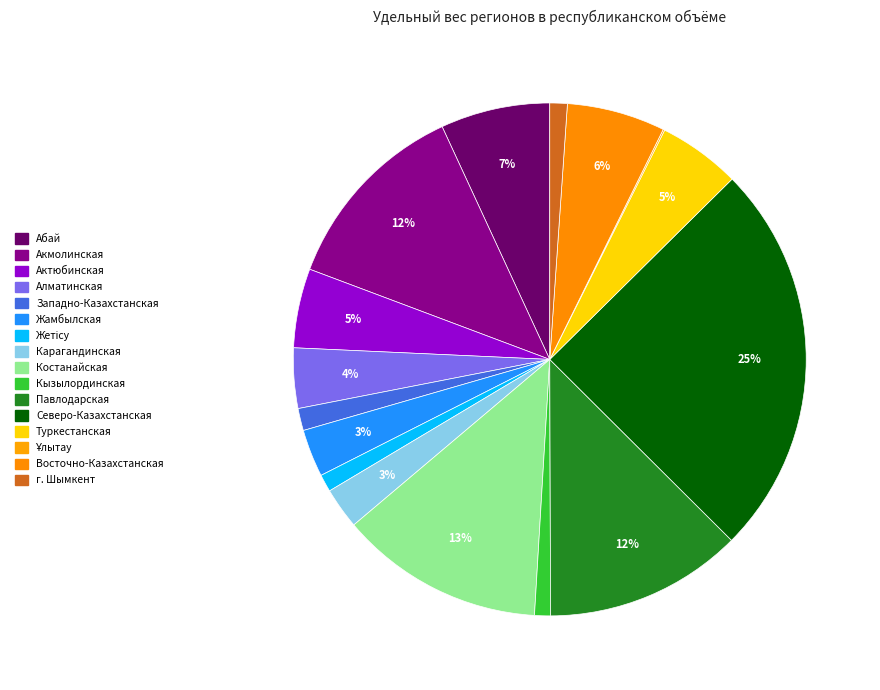

Between Алматинская and Павлодарская, which is larger?

Павлодарская